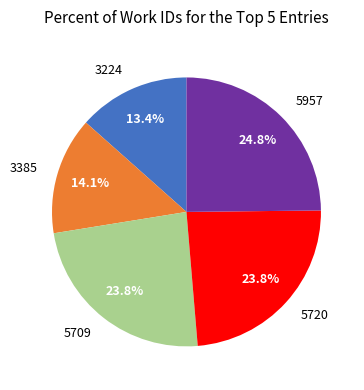

Which slice is the smallest?

3224